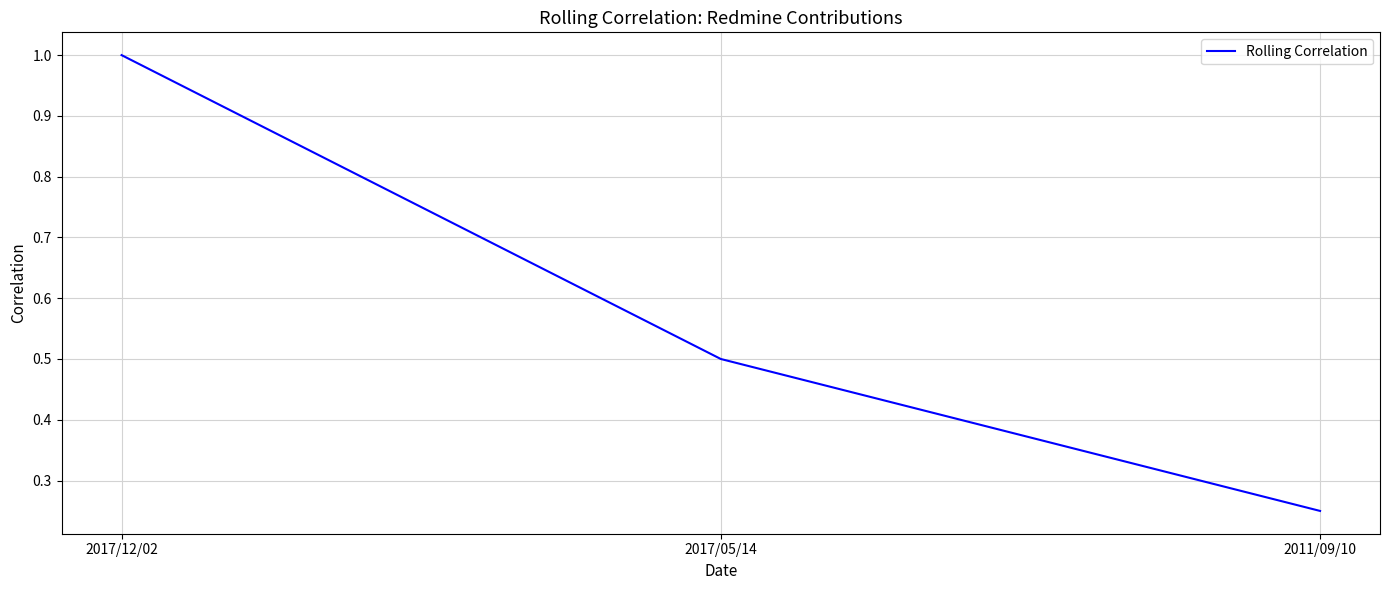

List the labels in order of value, largest first.

2017/12/02, 2017/05/14, 2011/09/10